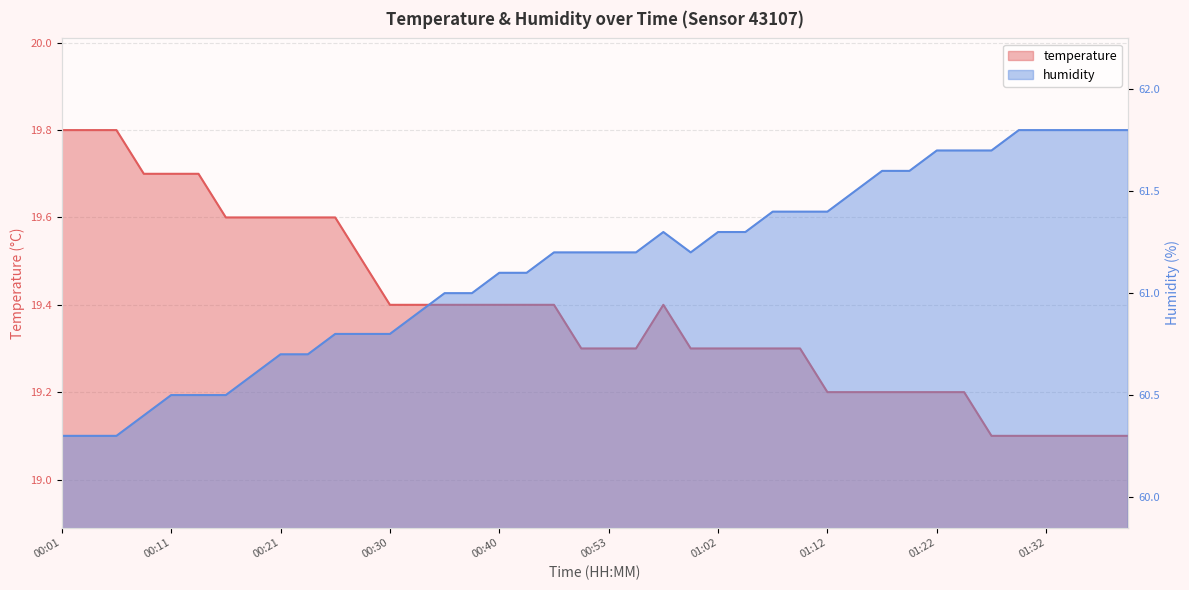

What is the average value of the temperature series?

19.4